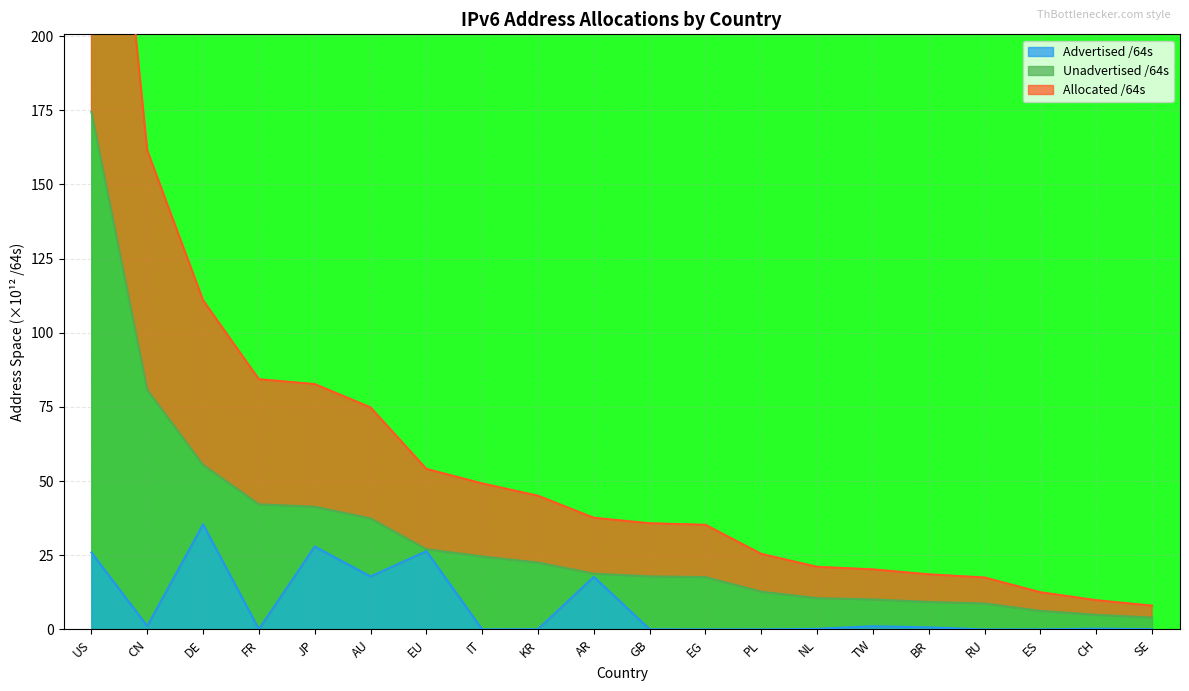

How many categories are shown in the chart?

20